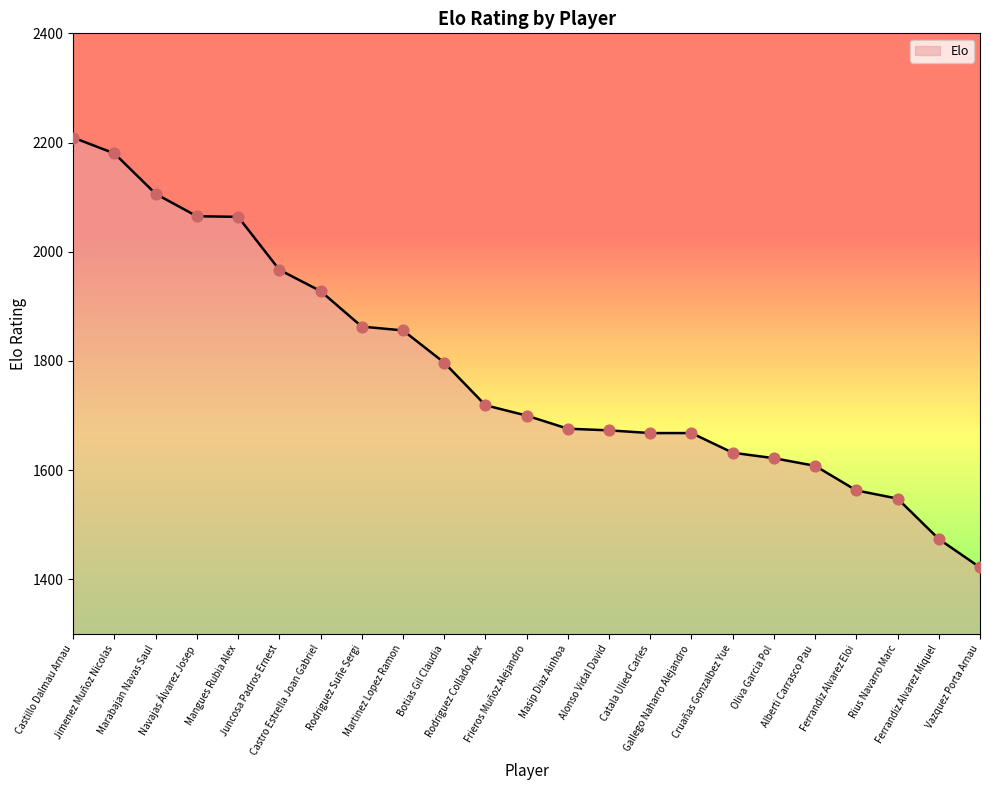

Between Rius Navarro Marc and Mangues Rubia Alex, which is larger?

Mangues Rubia Alex